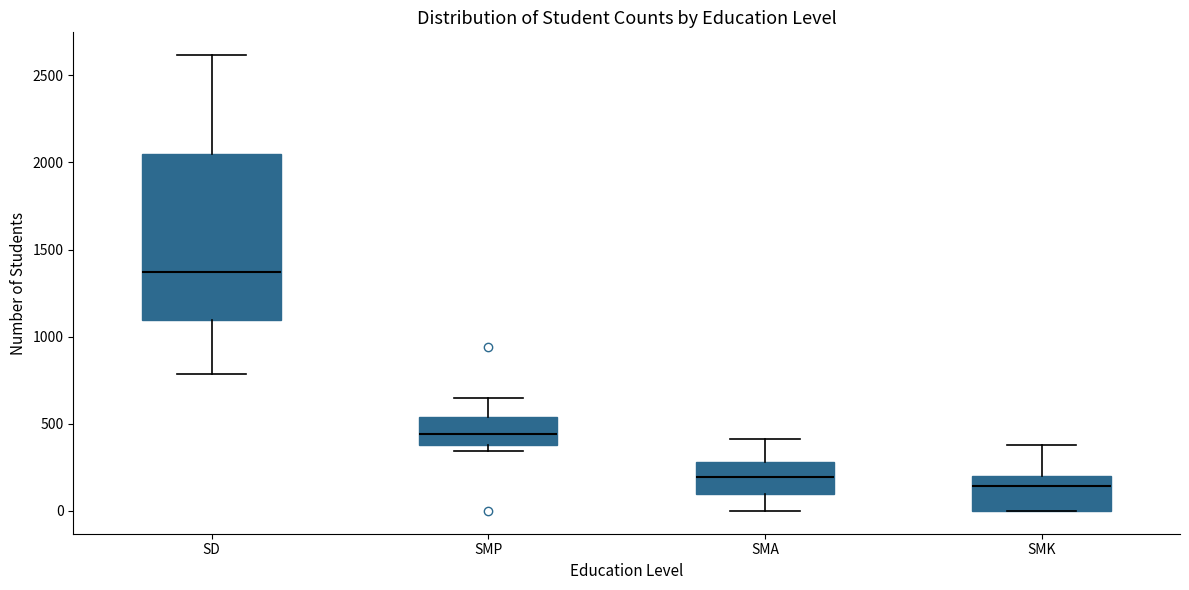

Which box has the highest median line?

SD